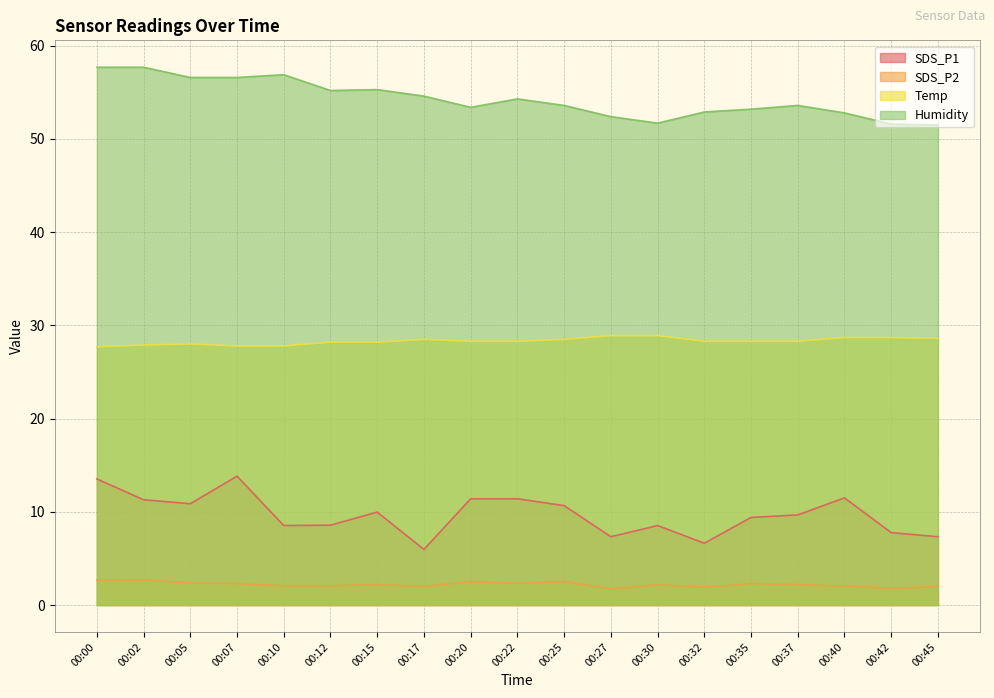

What is the difference between the second highest and second lowest values in the Temp series?

1.1